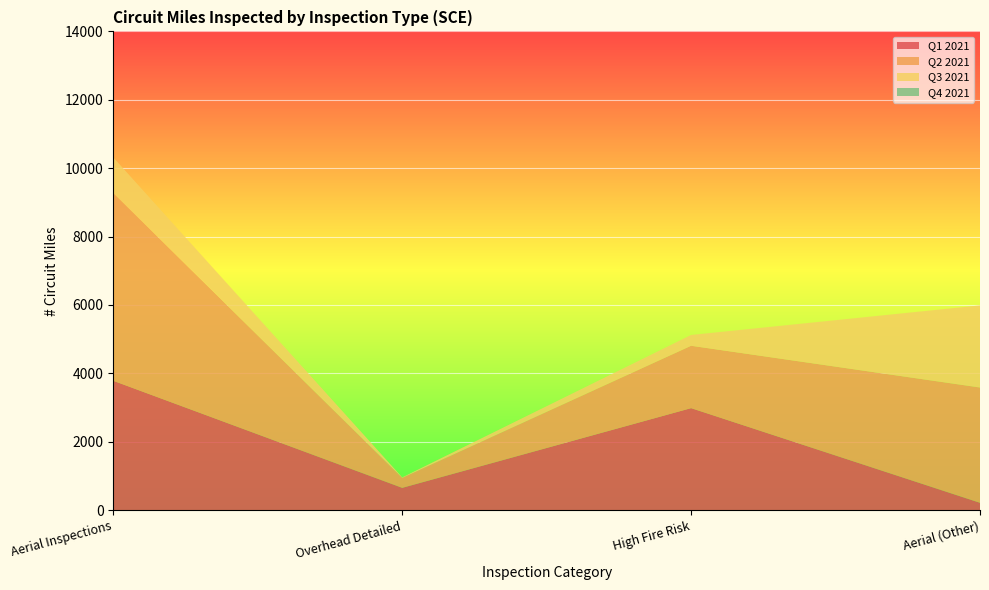

Reading left to right, what are all the values shown in this chart?

Q1 2021: Aerial Inspections=3783.3	Overhead Detailed=652.7	High Fire Risk=2984.0	Aerial (Other)=215.3
Q2 2021: Aerial Inspections=5489.0	Overhead Detailed=290.7	High Fire Risk=1823.4	Aerial (Other)=3371.0
Q3 2021: Aerial Inspections=1040.1	Overhead Detailed=14.4	High Fire Risk=315.8	Aerial (Other)=2401.4
Q4 2021: Aerial Inspections=0.0	Overhead Detailed=0.0	High Fire Risk=0.0	Aerial (Other)=0.0